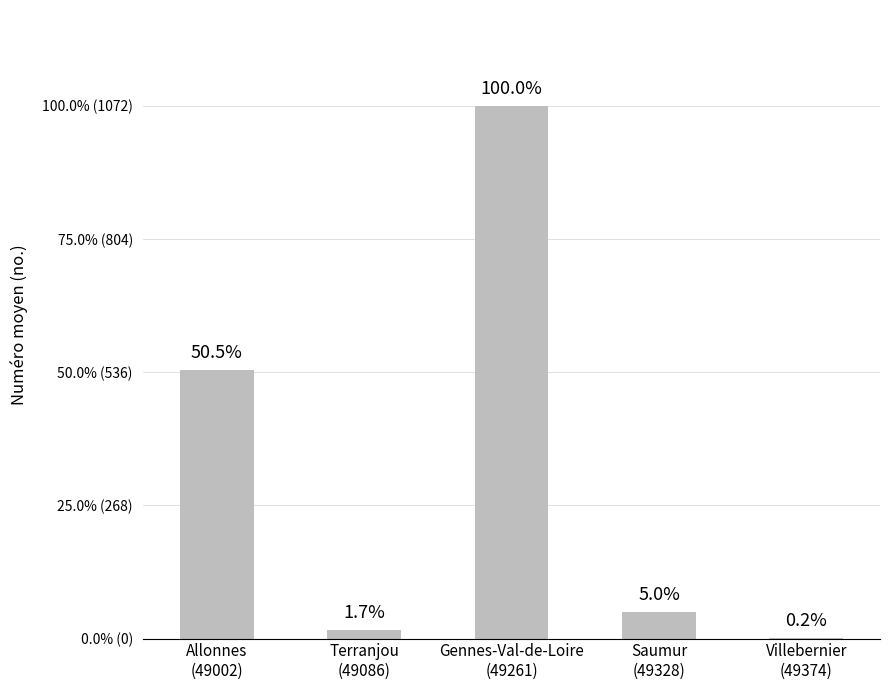

What is the label of the 3rd bar from the right?

Gennes-Val-de-Loire
(49261)